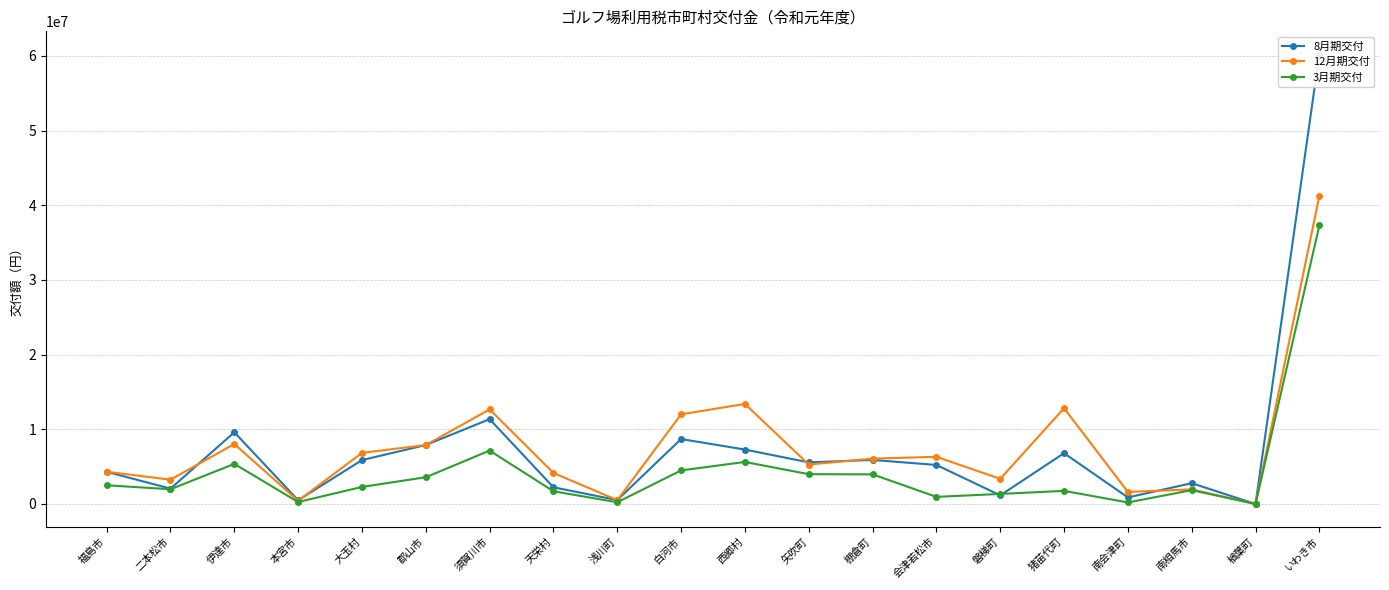

Which series has the largest total across all categories?

12月期交付